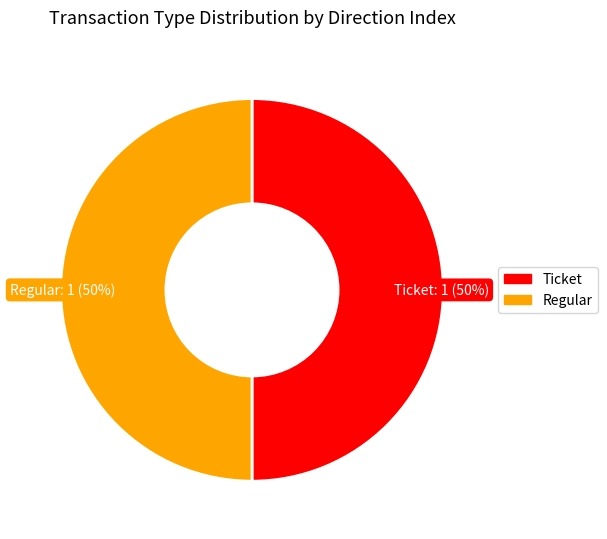

How many slices are in this pie chart?

2